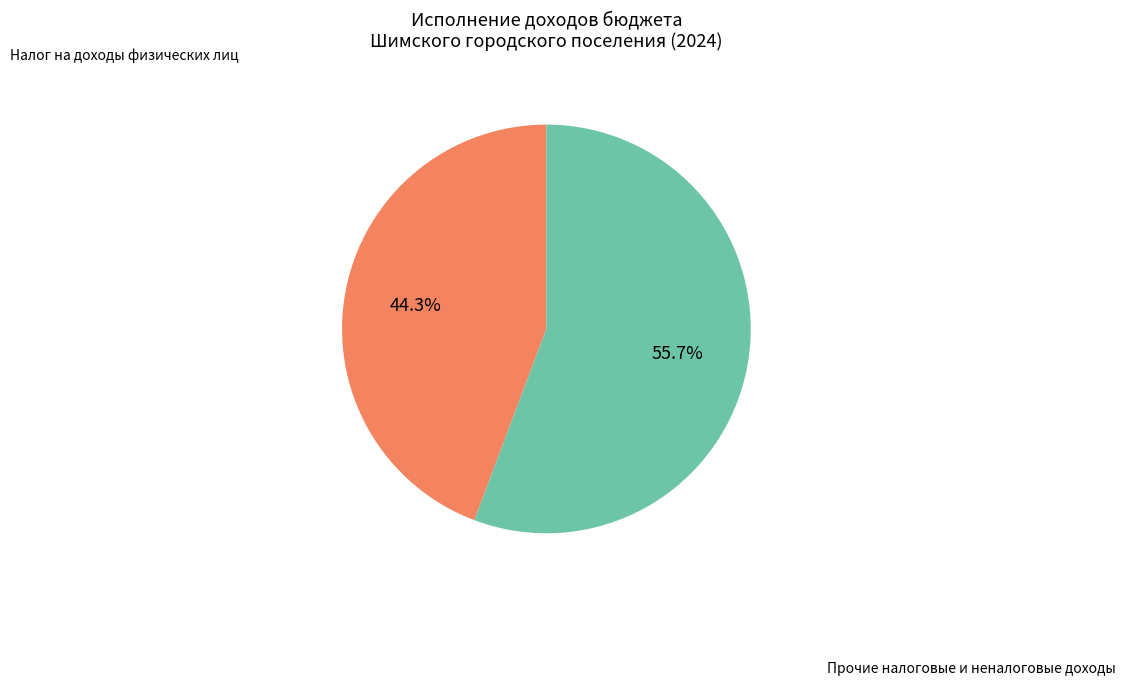

Is there any slice that represents more than half of the pie?

Yes